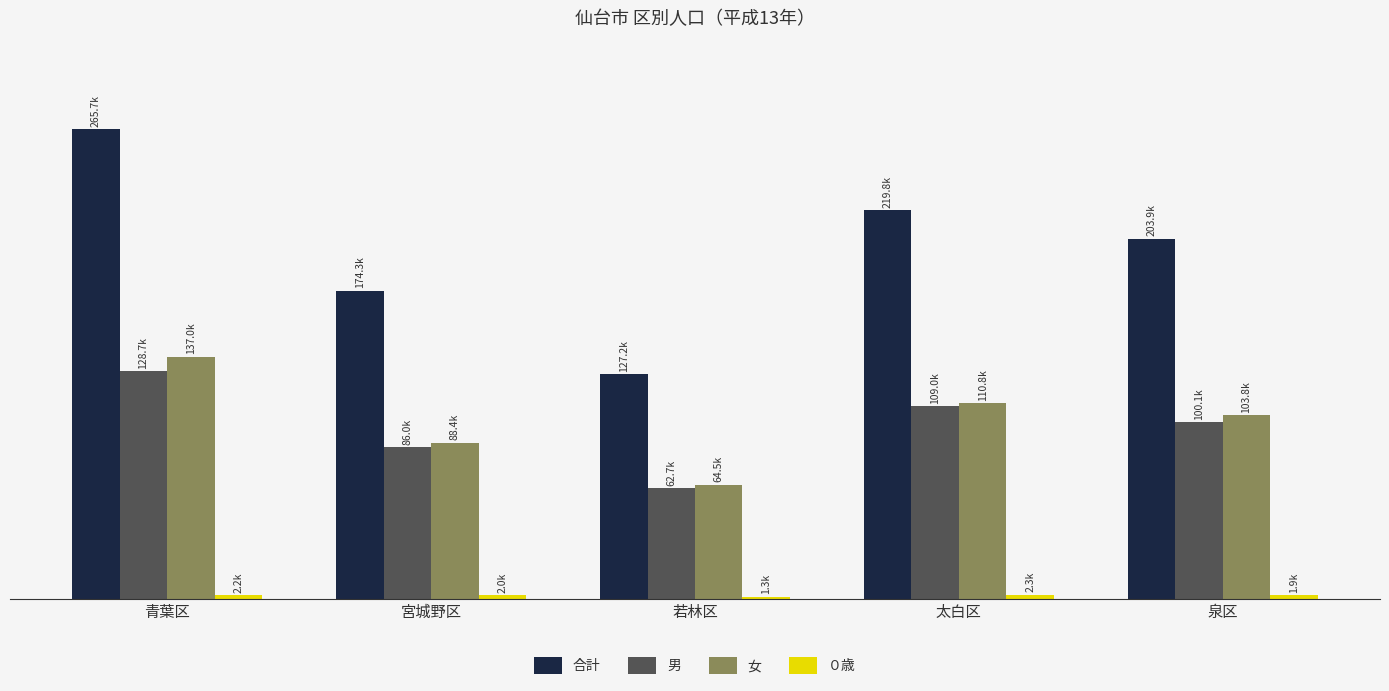

What is the label of the 3rd bar from the left?

若林区